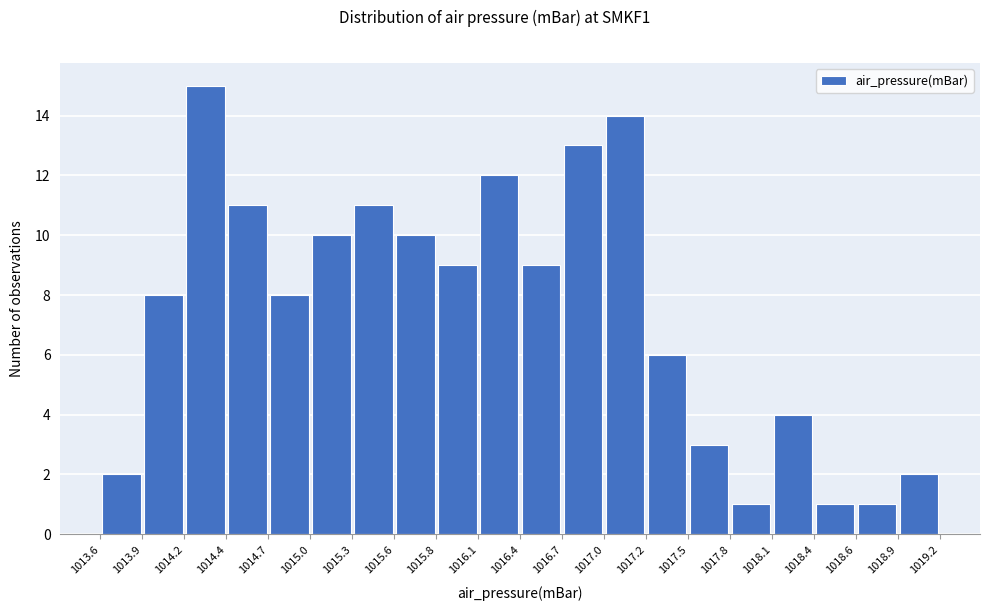

How tall is the bar that spans 1018.6 to 1018.9 on the x-axis? The values are not printed on the chart, so give them approximately, as read against the axis.

1